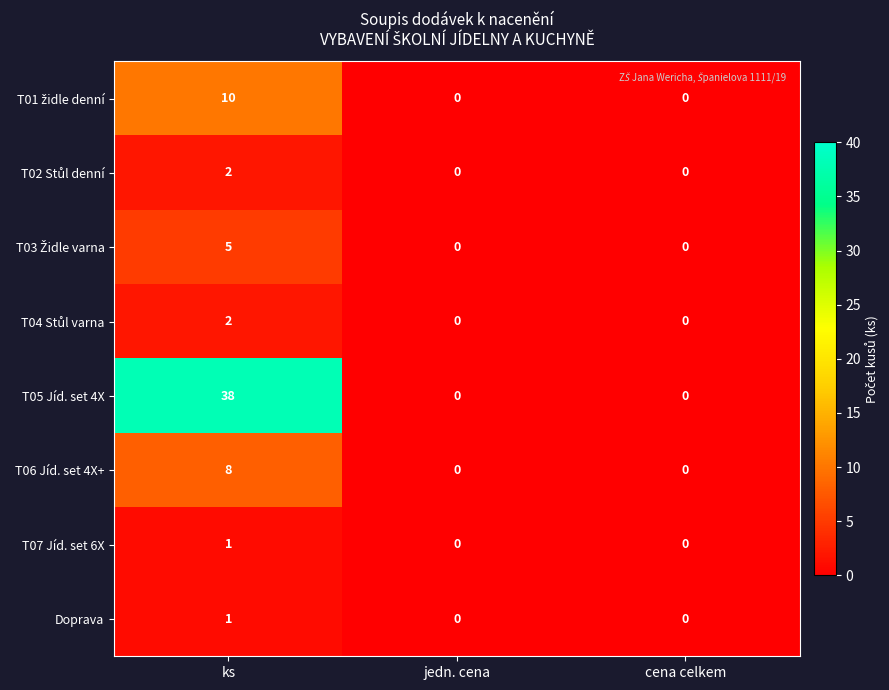

Which series has the widest spread of values?

T05 Jíd. set 4X